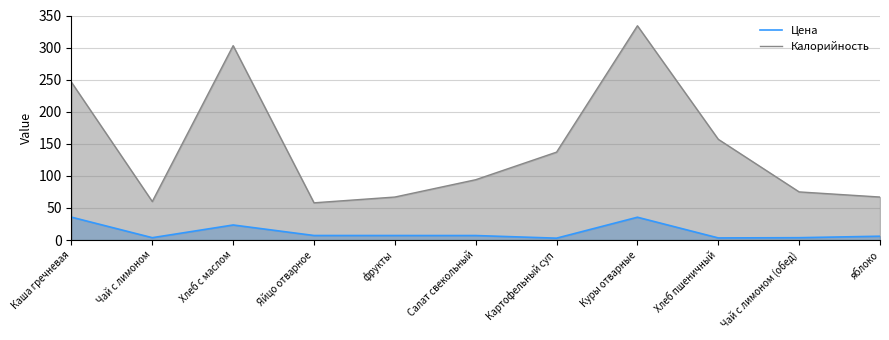

True or false: Цена and Калорийность intersect in this chart.

False